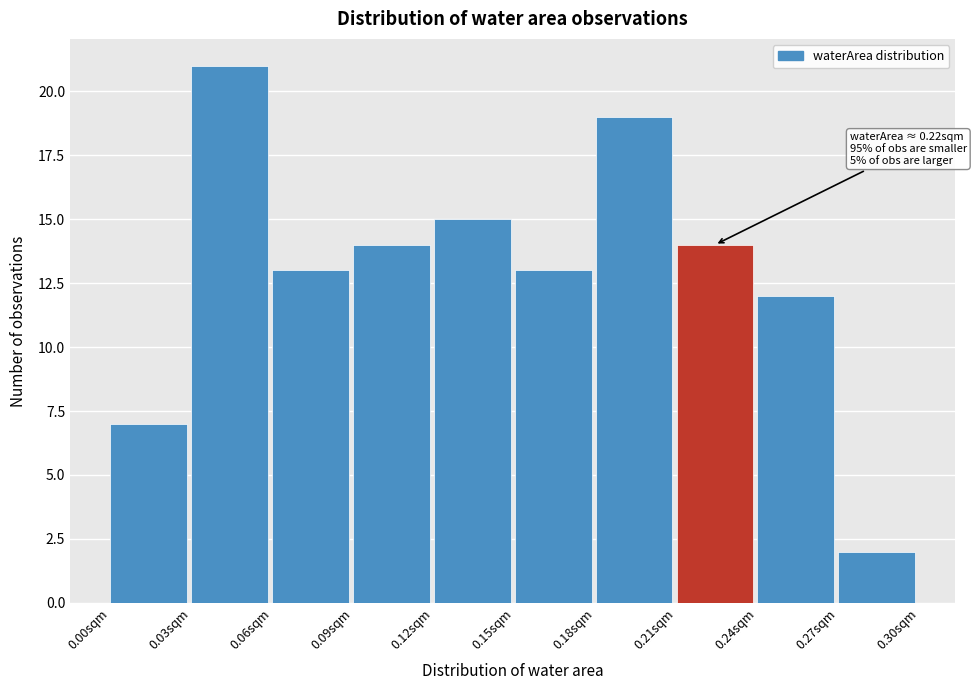

Over which range of the x-axis is the bar tallest?

0.03 to 0.06